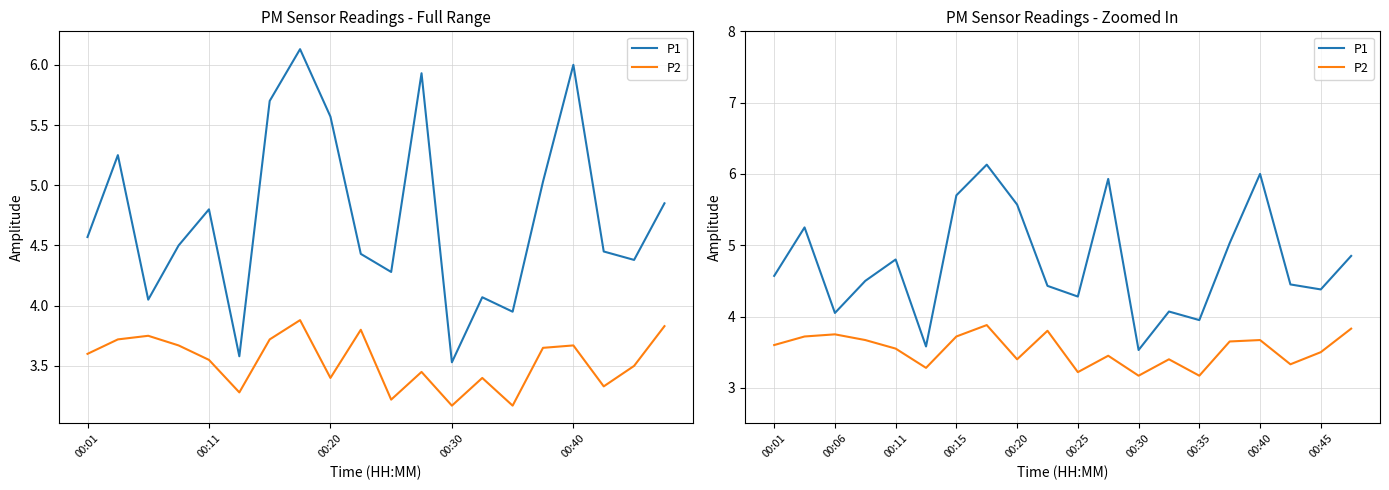

At which category is the sum across all series the highest?

7